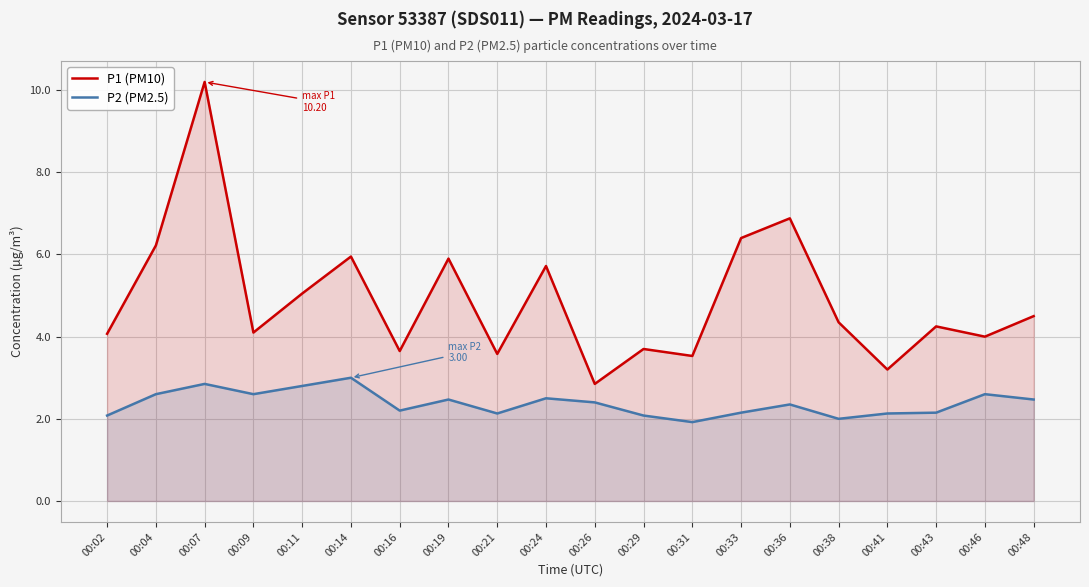

What is the total value across all series at 00:19?

8.4